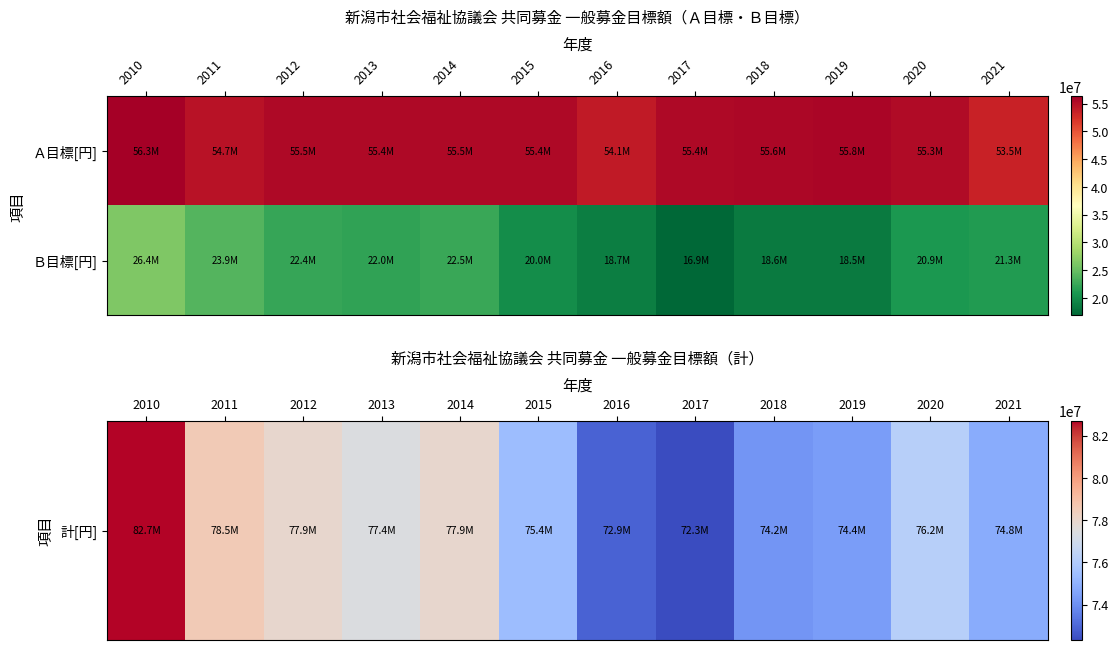

What is the maximum value shown in the chart?

82702000